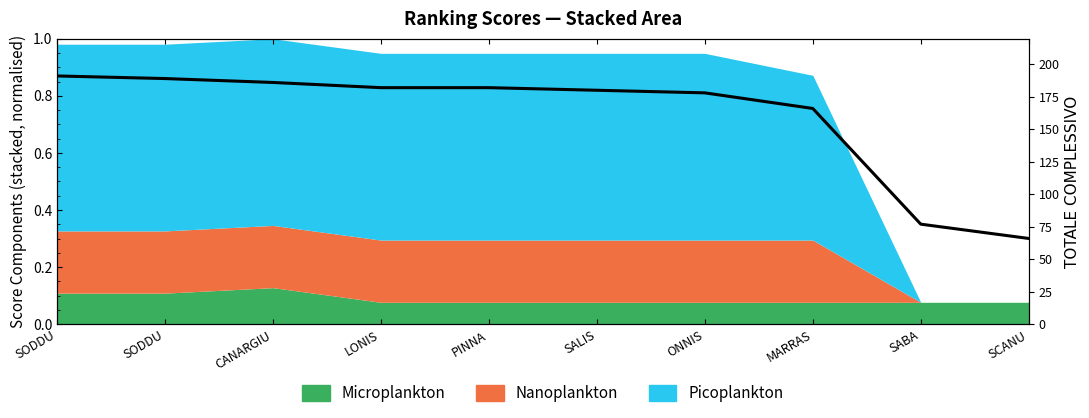

What is the label of the 9th point from the right?

SODDU